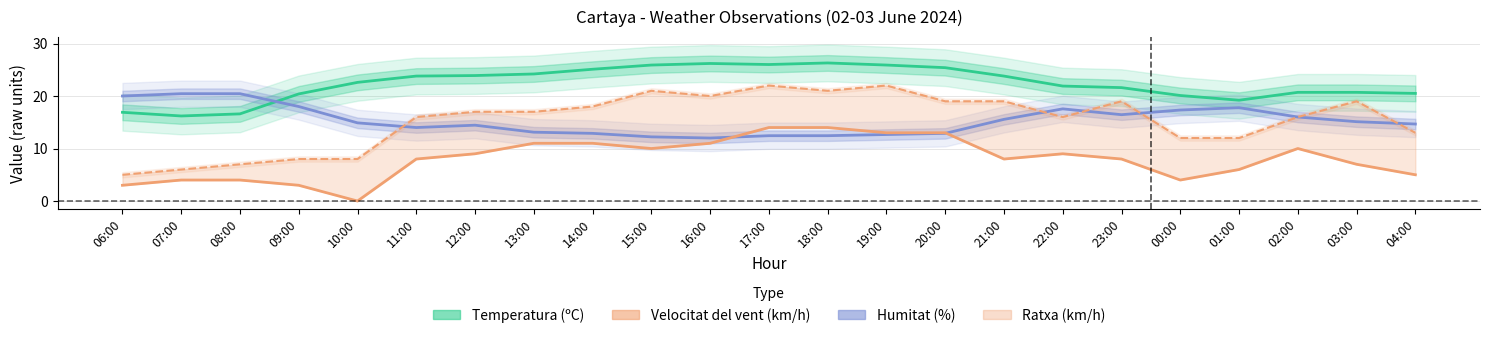

What is the label of the 5th point from the right?

00:00